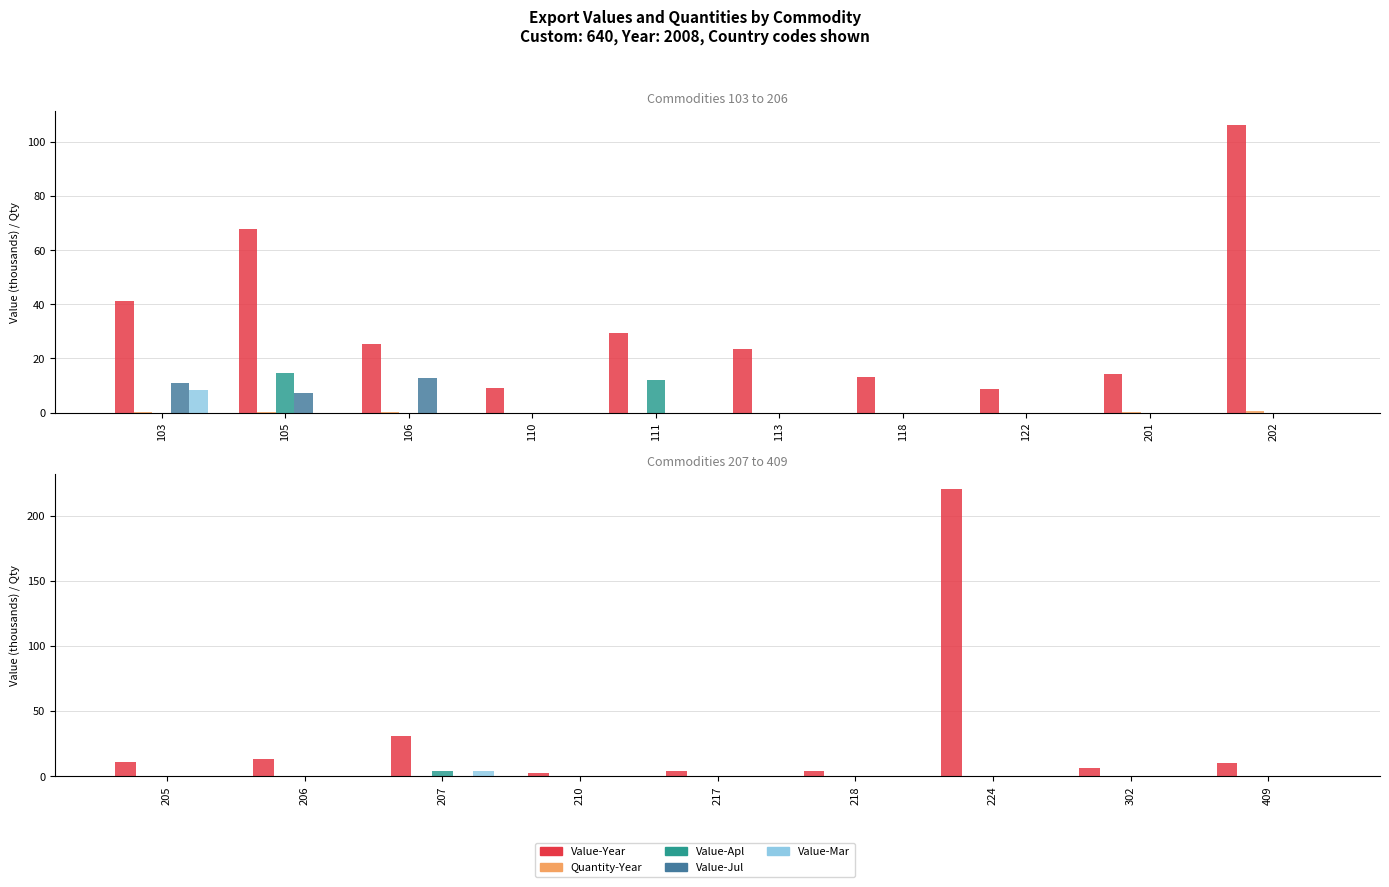

What is the difference between the maximum and minimum values in the Value-Year series?

218.4